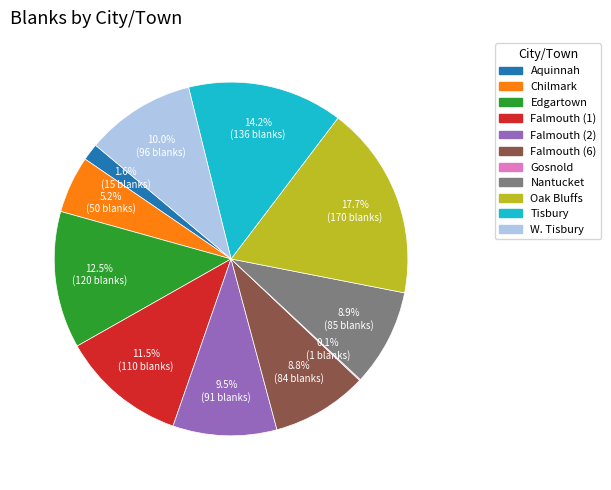

Combined, what portion of the pie is Tisbury and Falmouth (1)?

25.7%